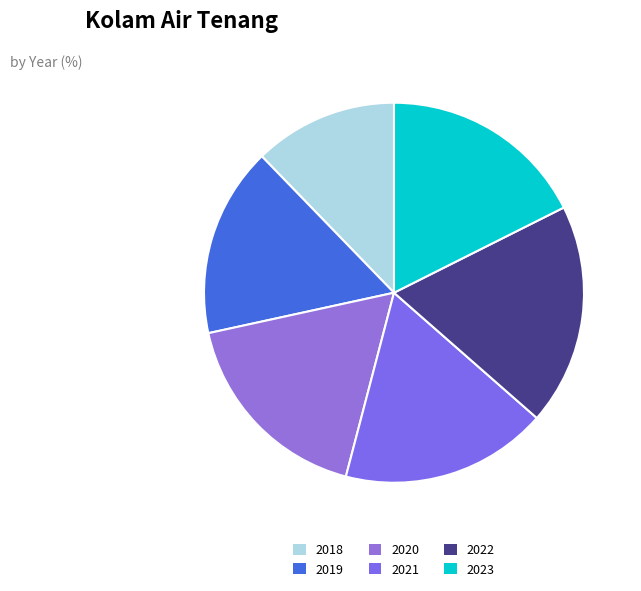

How much of the chart is everything except 2019?

83.8%